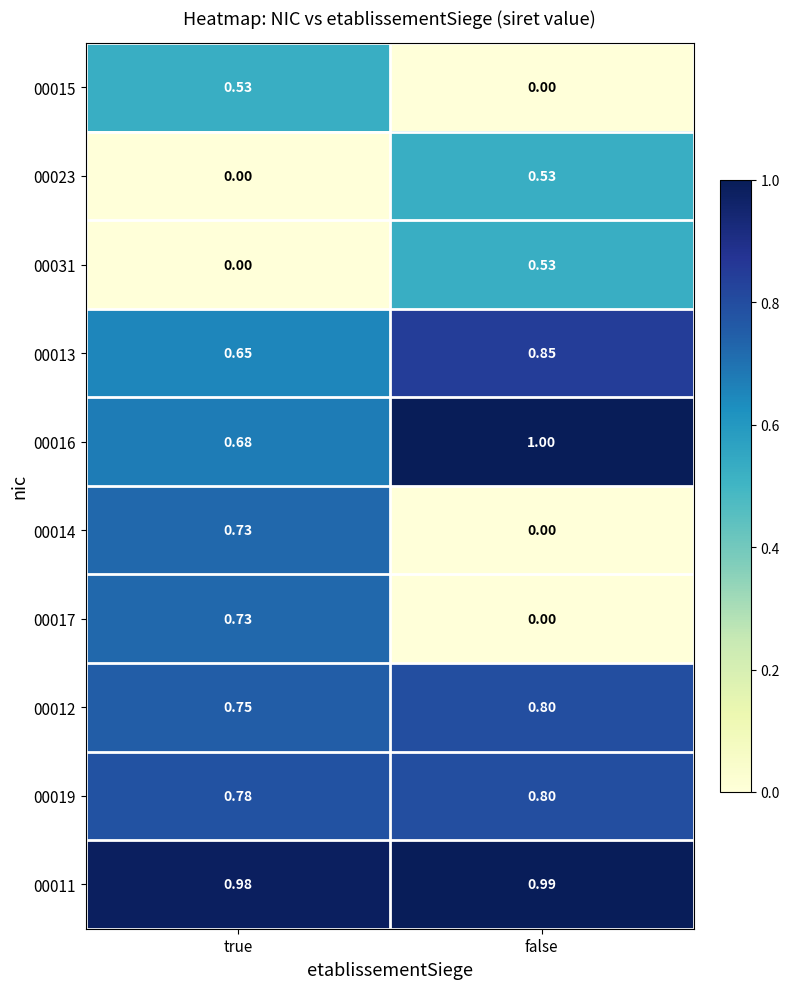

At how many categories does at least one series exceed 0?

2